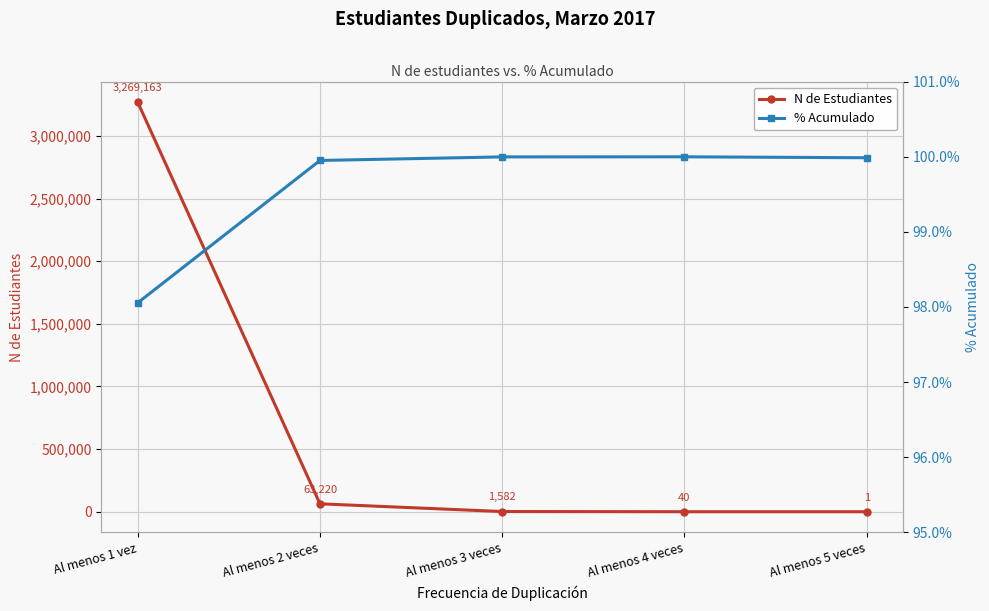

Is the value of N de Estudiantes at Al menos 4 veces greater than the value of % Acumulado at Al menos 1 vez?

No